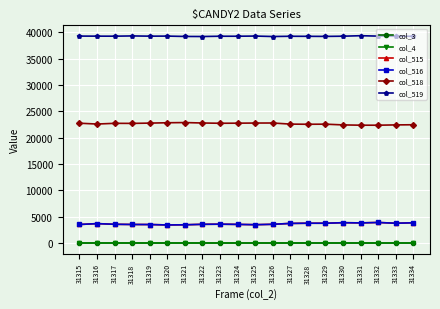

Reading right to left, extract all data points from this chart.

col_3: 31334=0	31333=0	31332=0	31331=0	31330=0	31329=0	31328=0	31327=0	31326=0	31325=0	31324=0	31323=0	31322=0	31321=0	31320=0	31319=0	31318=0	31317=0	31316=0	31315=0
col_4: 31334=0	31333=0	31332=0	31331=0	31330=0	31329=0	31328=0	31327=0	31326=0	31325=0	31324=0	31323=0	31322=0	31321=0	31320=0	31319=0	31318=0	31317=0	31316=0	31315=0
col_515: 31334=3862	31333=3779	31332=3921	31331=3843	31330=3881	31329=3779	31328=3780	31327=3742	31326=3578	31325=3501	31324=3558	31323=3598	31322=3573	31321=3484	31320=3454	31319=3531	31318=3543	31317=3579	31316=3706	31315=3540
col_516: 31334=3862	31333=3779	31332=3920	31331=3843	31330=3878	31329=3777	31328=3780	31327=3741	31326=3577	31325=3500	31324=3558	31323=3596	31322=3572	31321=3483	31320=3452	31319=3531	31318=3542	31317=3578	31316=3705	31315=3540
col_518: 31334=22447	31333=22419	31332=22362	31331=22363	31330=22419	31329=22559	31328=22542	31327=22570	31326=22780	31325=22772	31324=22747	31323=22730	31322=22780	31321=22863	31320=22827	31319=22760	31318=22706	31317=22718	31316=22583	31315=22739
col_519: 31334=39223	31333=39224	31332=39252	31331=39329	31330=39235	31329=39197	31328=39213	31327=39223	31326=39177	31325=39262	31324=39230	31323=39230	31322=39177	31321=39188	31320=39254	31319=39244	31318=39286	31317=39238	31316=39246	31315=39256